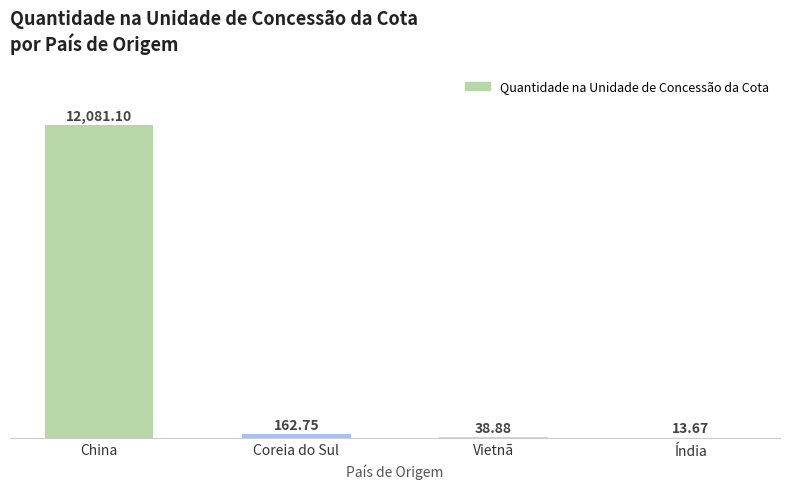

Reading left to right, list all the values displayed in this chart.

12081.1	162.8	38.9	13.7